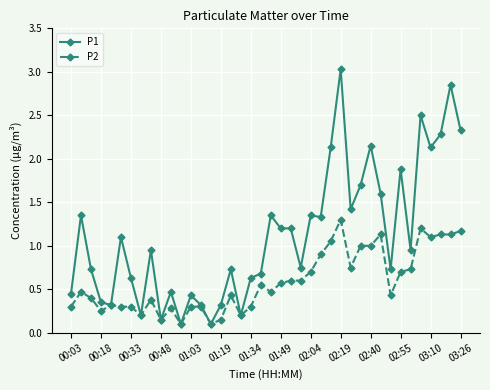

How many categories are shown in the chart?

40